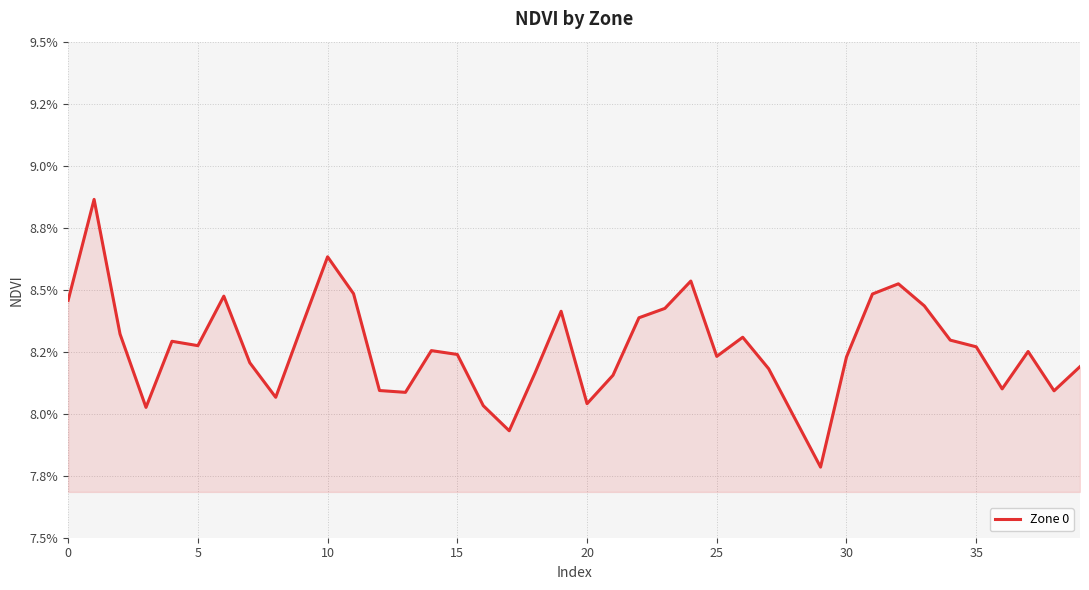

Does the chart display data point markers on the line(s)?

No